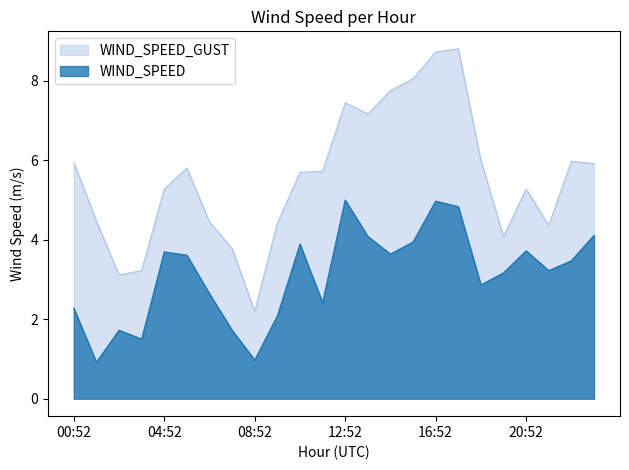

What value does the WIND_SPEED series have at 12:52?

5.0